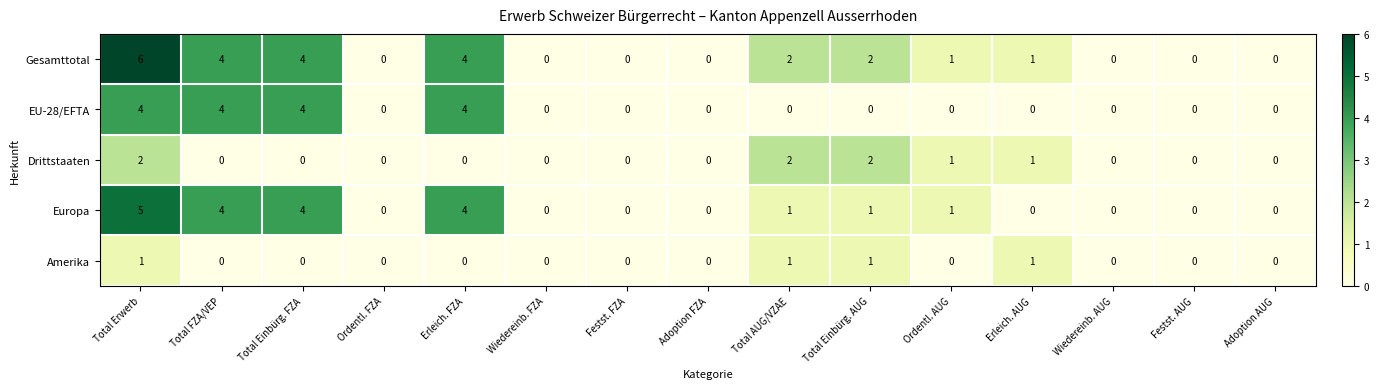

What is the total value across all series at Total Einbürg. AUG?

6